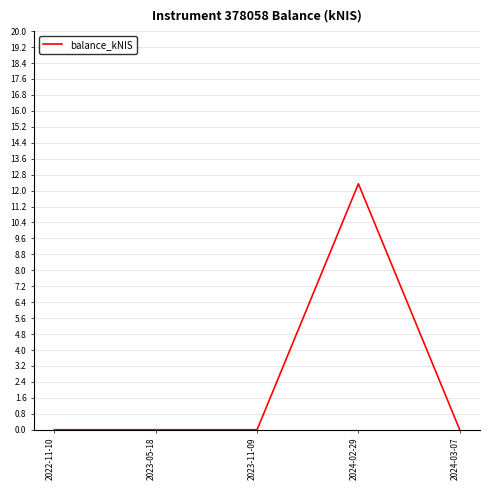

What is the greatest value displayed?

12.3